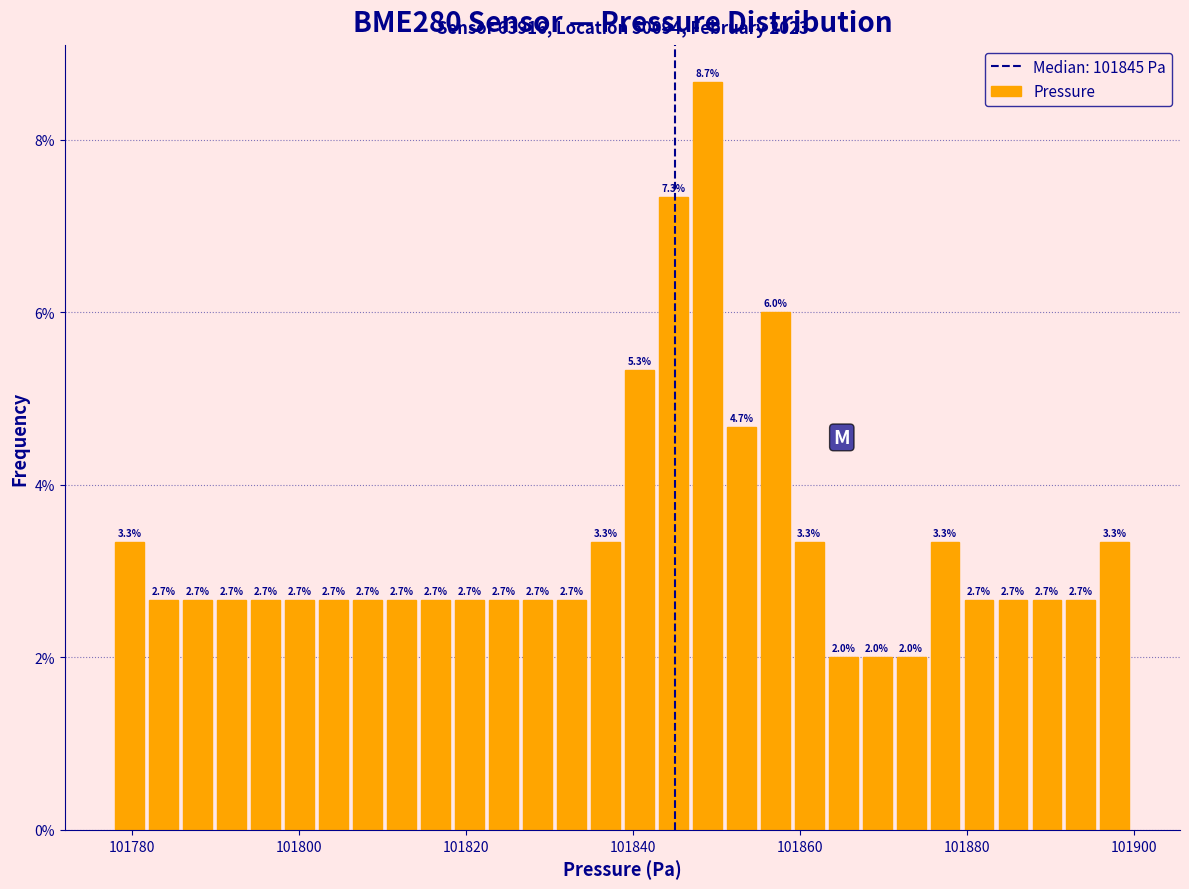

Read against the x-axis, roughly where is the centre of the tallest bar?

101848